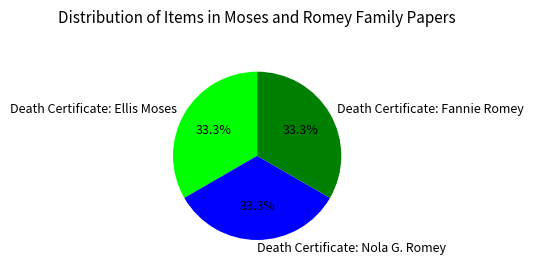

Do Death Certificate: Fannie Romey and Death Certificate: Ellis Moses together represent more than half of the pie?

Yes